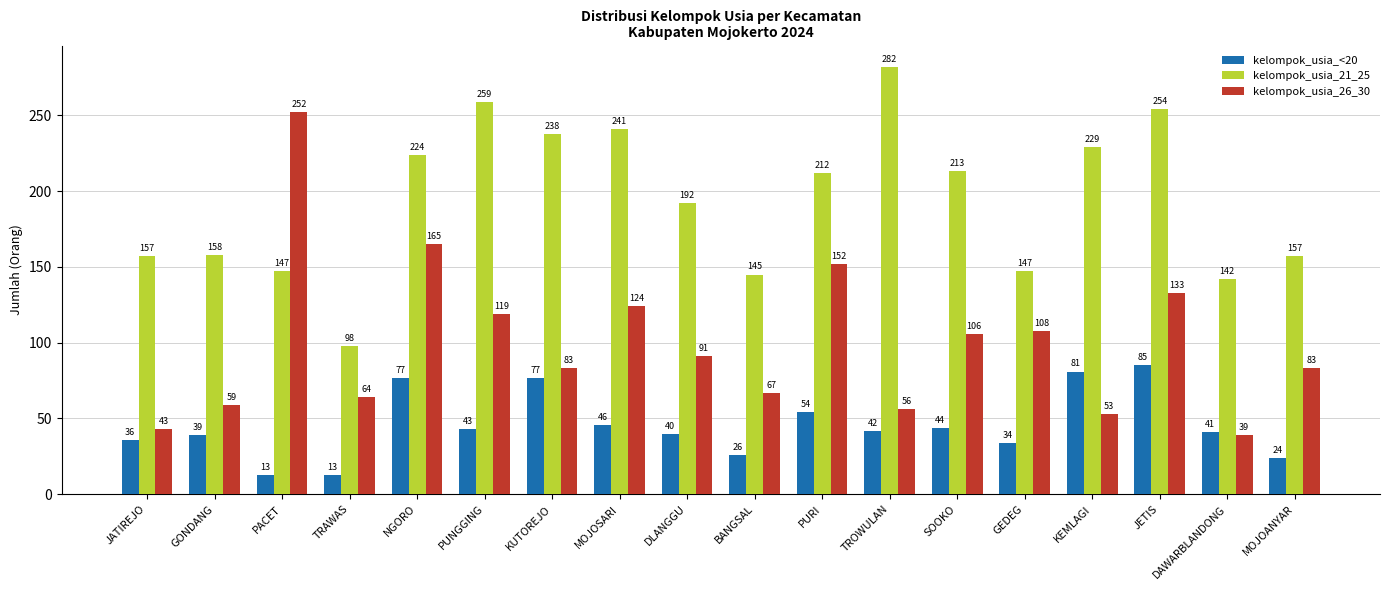

At NGORO, list the series in order from smallest to largest.

kelompok_usia_<20, kelompok_usia_26_30, kelompok_usia_21_25